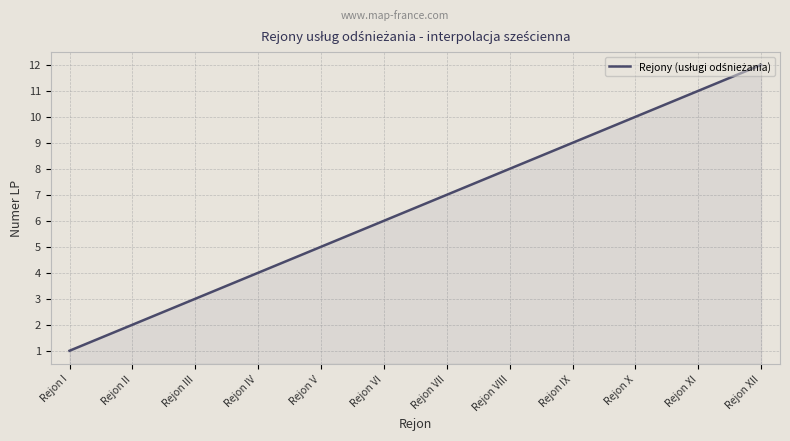

What is the difference between the second highest and second lowest values?

10.9